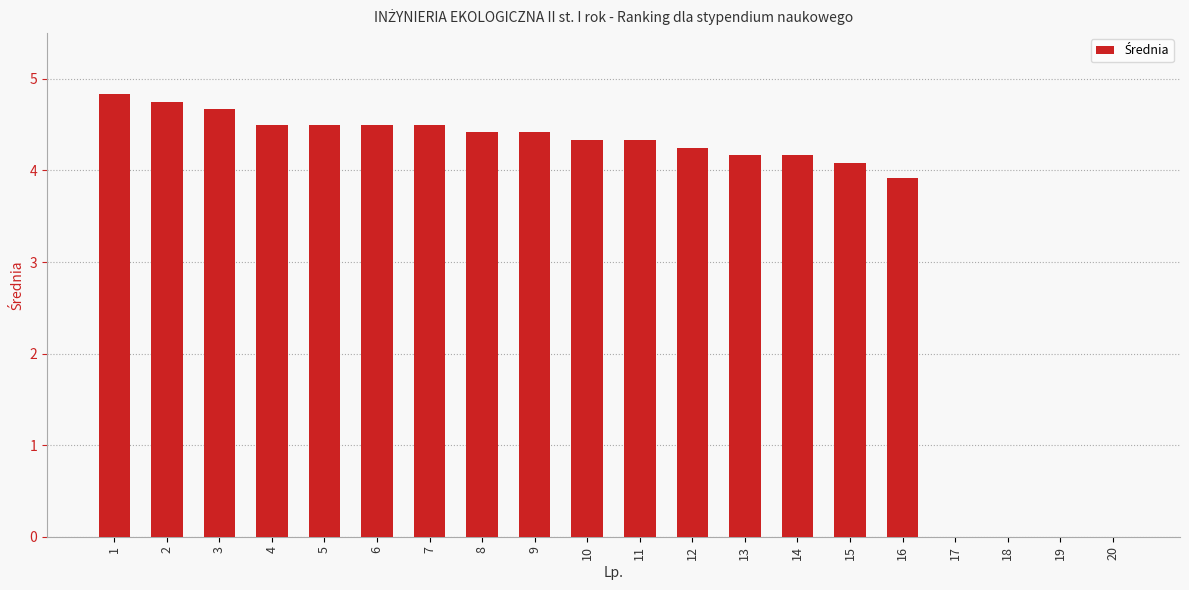

Between 17 and 11, which is larger?

11